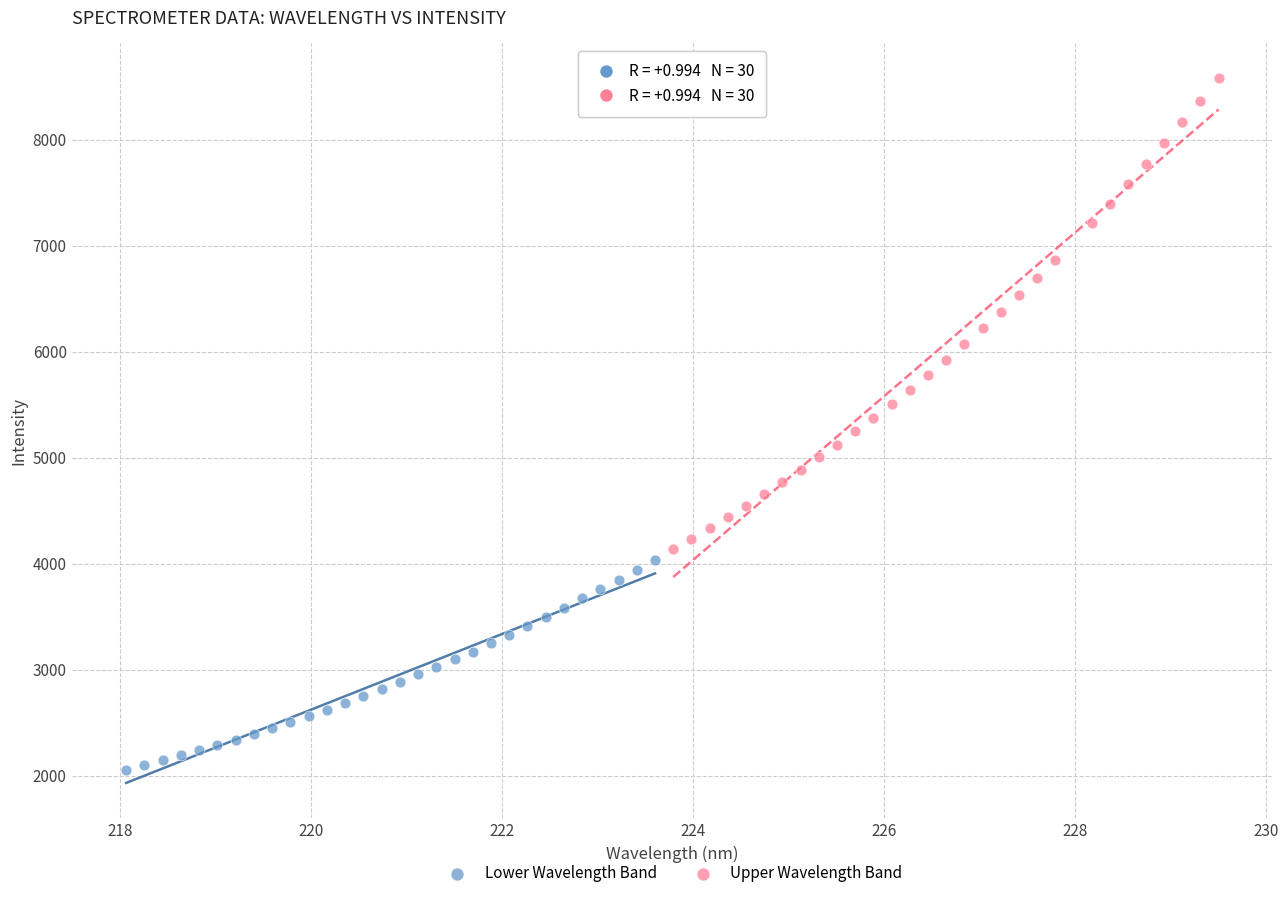

Which series reaches the minimum Y coordinate?

Lower Wavelength Band